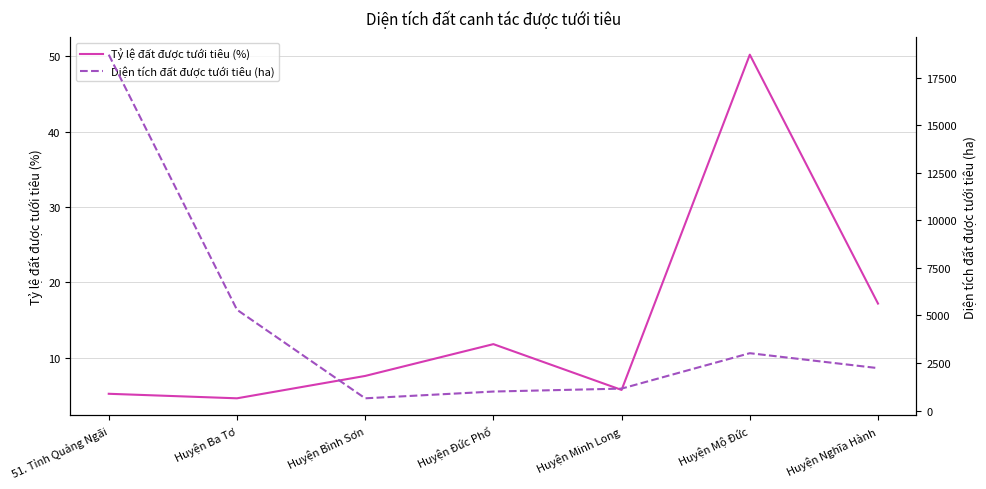

The value of Diện tích đất được tưới tiêu (ha) at 51. Tỉnh Quảng Ngãi is 32230.5. True or false?

False